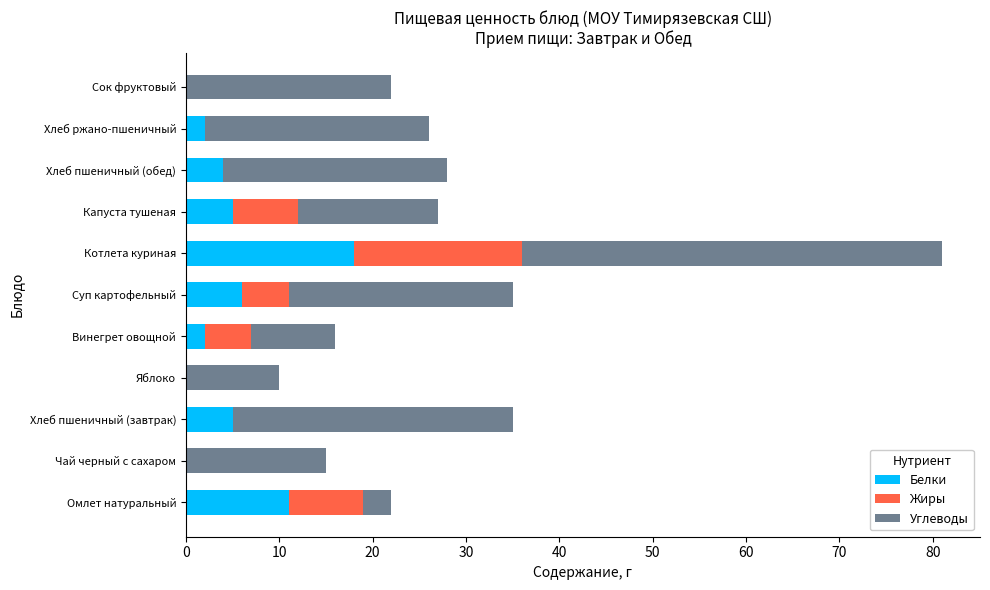

What is the highest value of the Белки series?

18